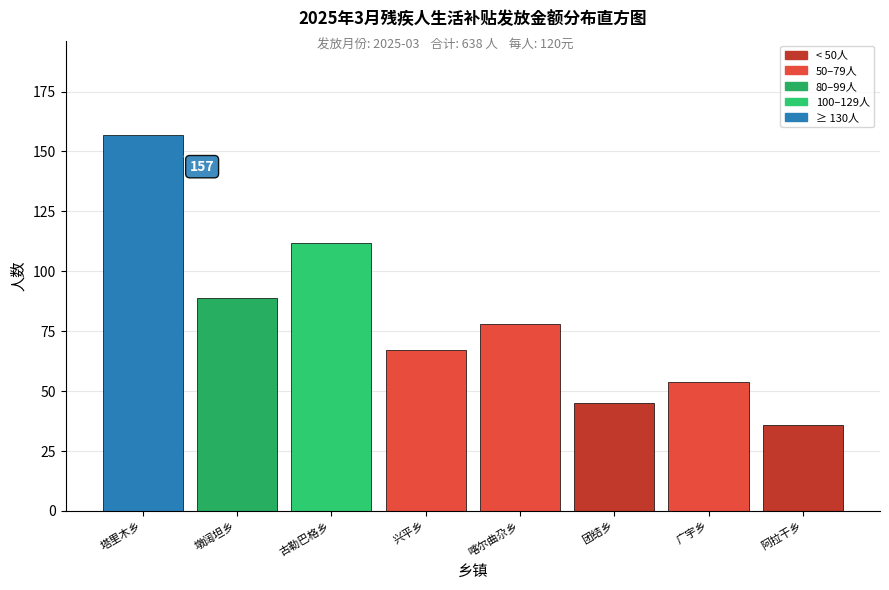

Reading left to right, transcribe all the data shown in this chart.

塔里木乡=157	墩阔坦乡=89	古勒巴格乡=112	兴平乡=67	喀尔曲尕乡=78	团结乡=45	广宇乡=54	阿拉干乡=36